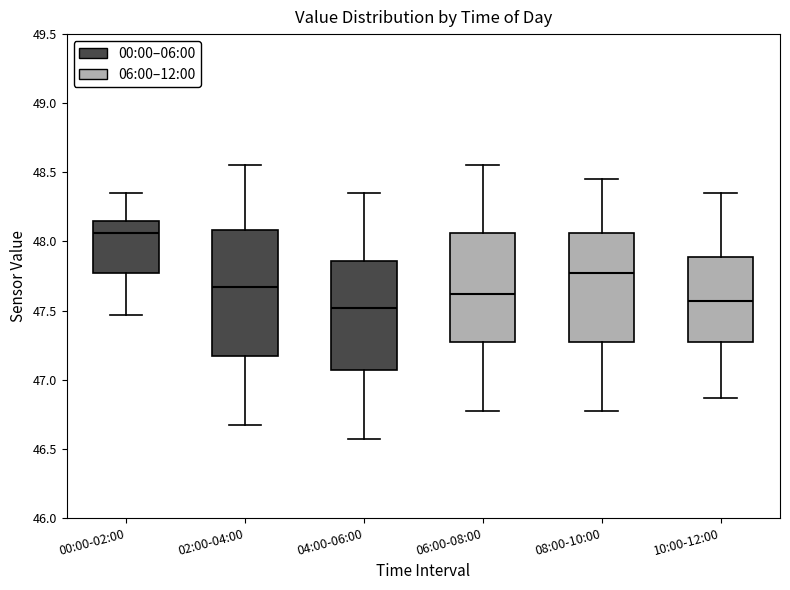

Which box is the tallest, from its lower edge to its upper edge?

02:00-04:00